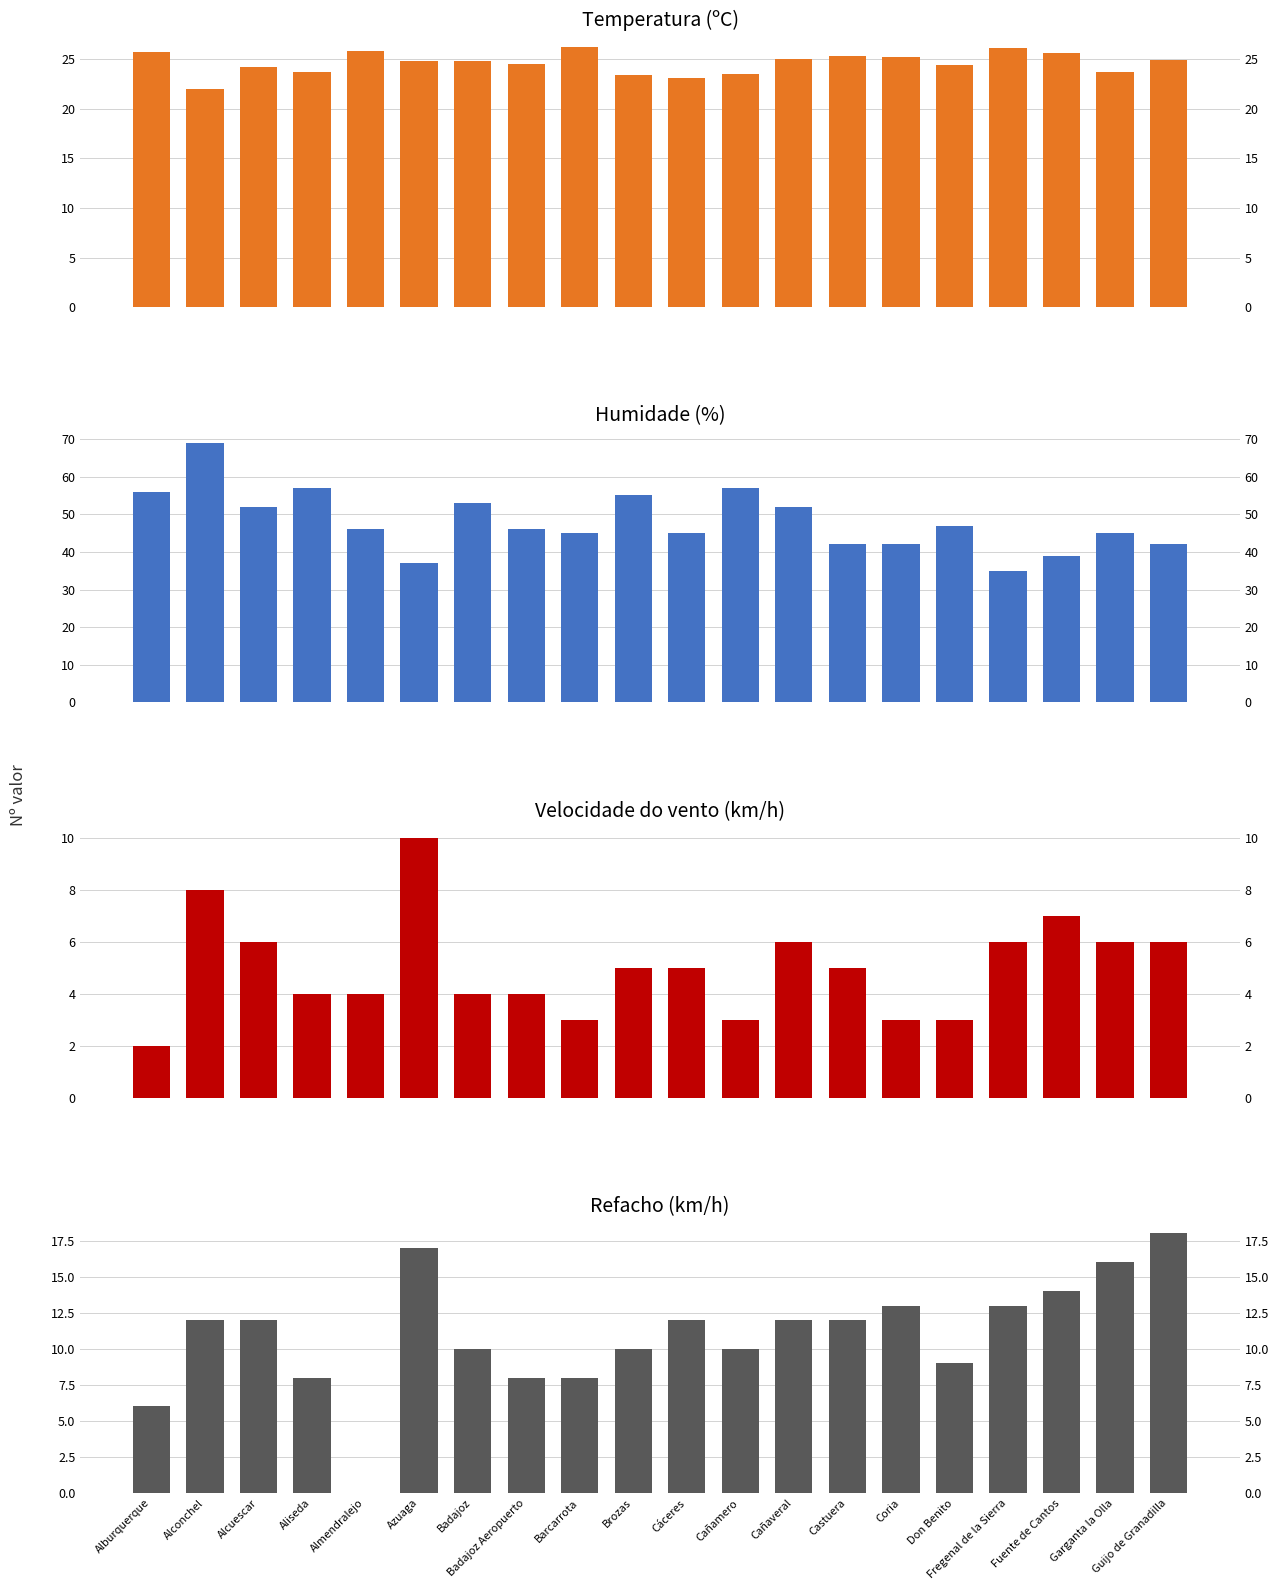

What position from the left is Alcuescar?

3